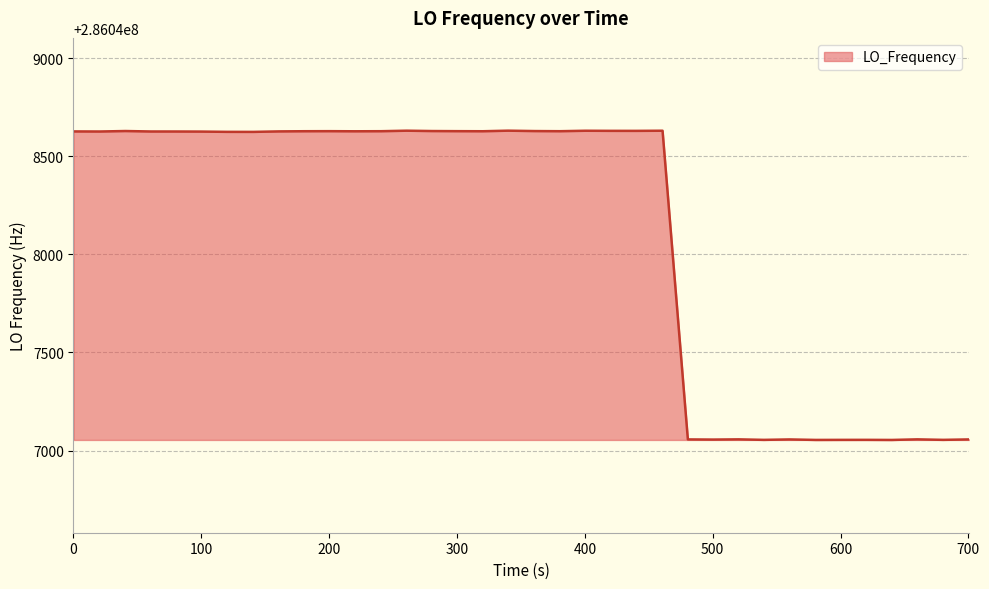

What is the difference between the maximum and minimum values?

1575.9